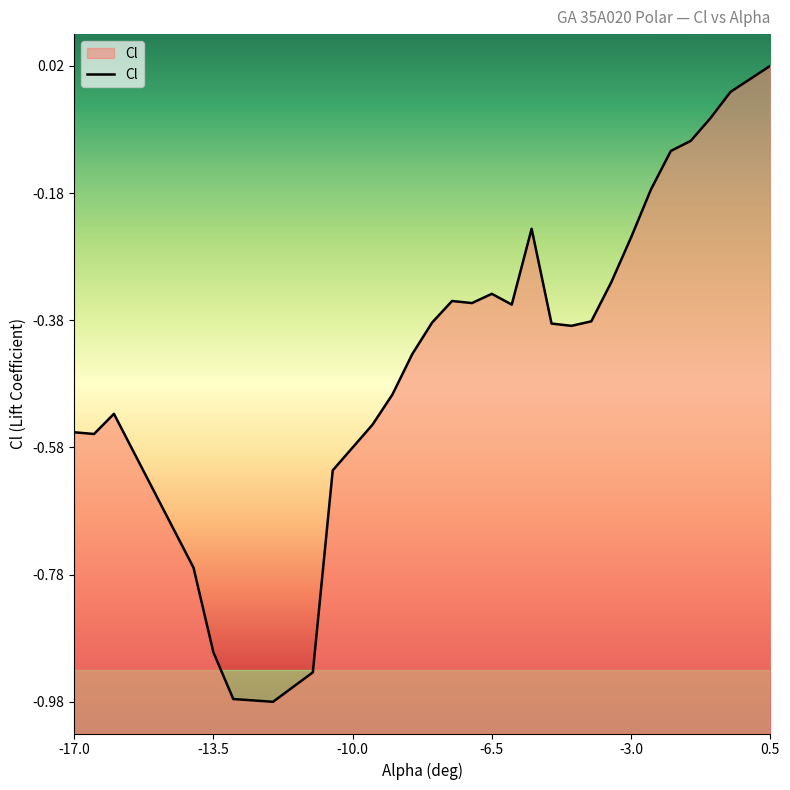

What is the difference between the maximum and minimum values?

1.0